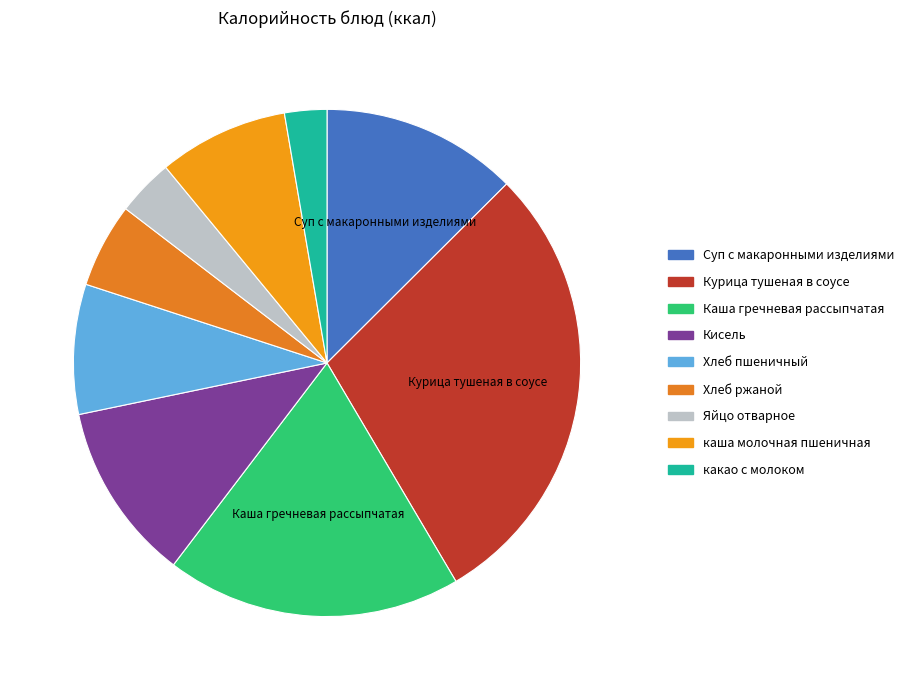

What percentage is NOT represented by Суп с макаронными изделиями?

87.5%